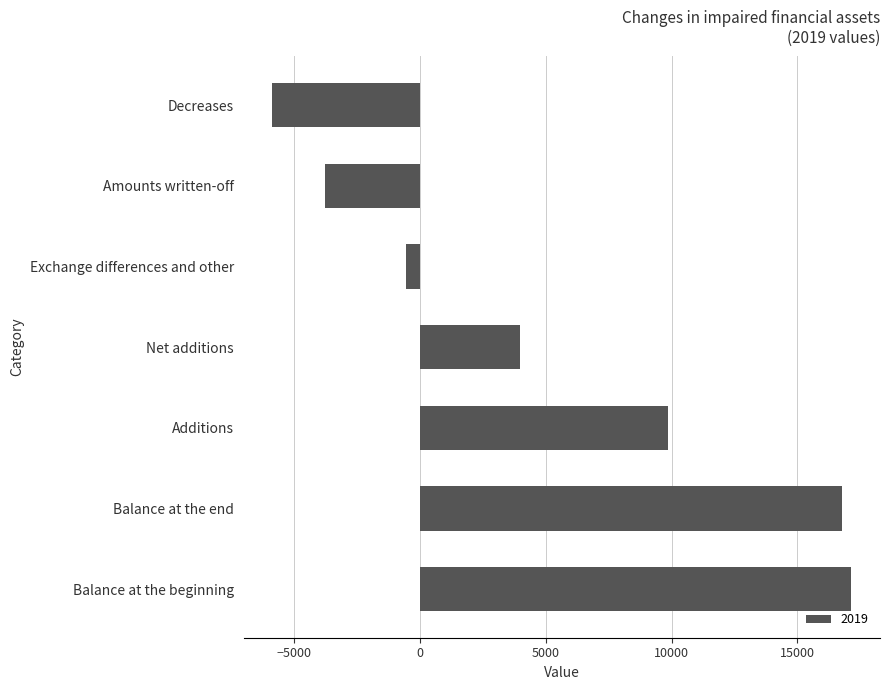

What is the sum of the values at Balance at the beginning and Exchange differences and other?

16590